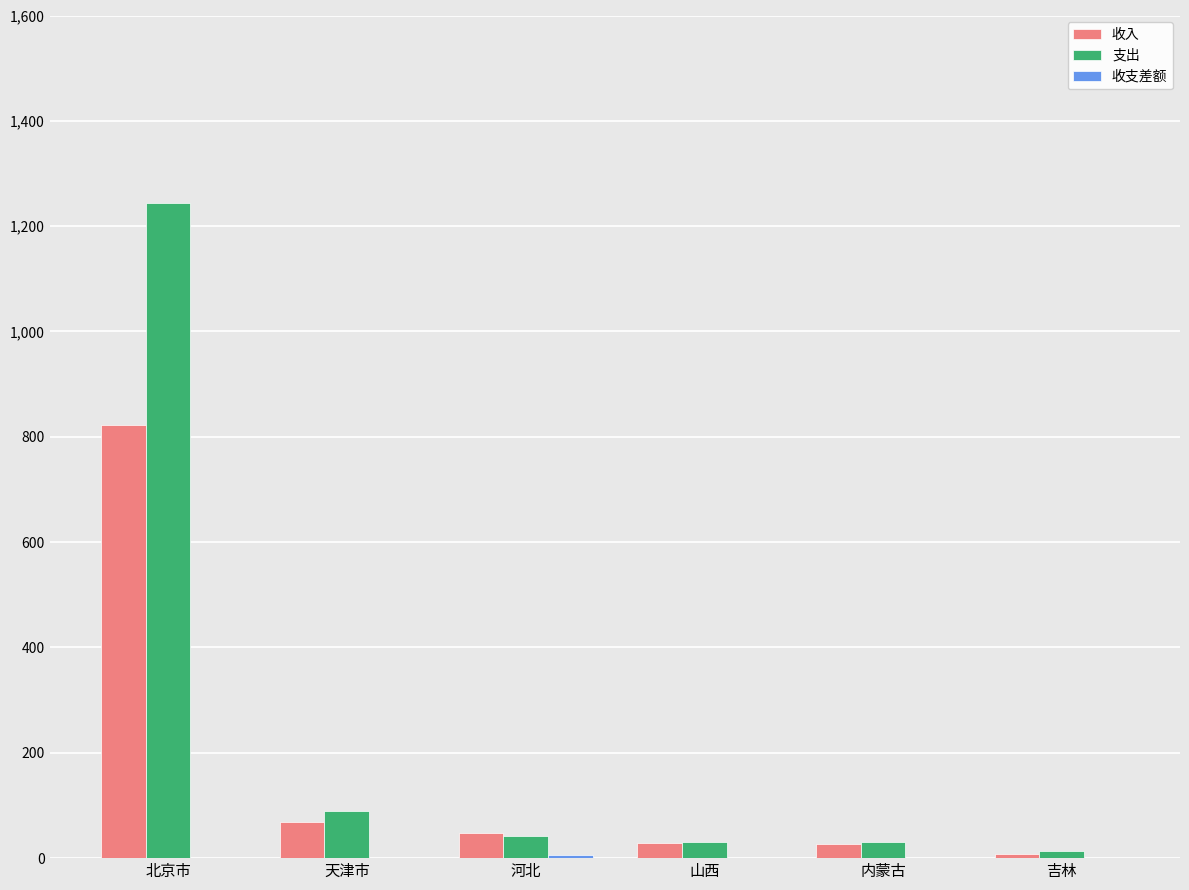

What is the sum of the 支出 values at 山西 and 北京市?

1273.4